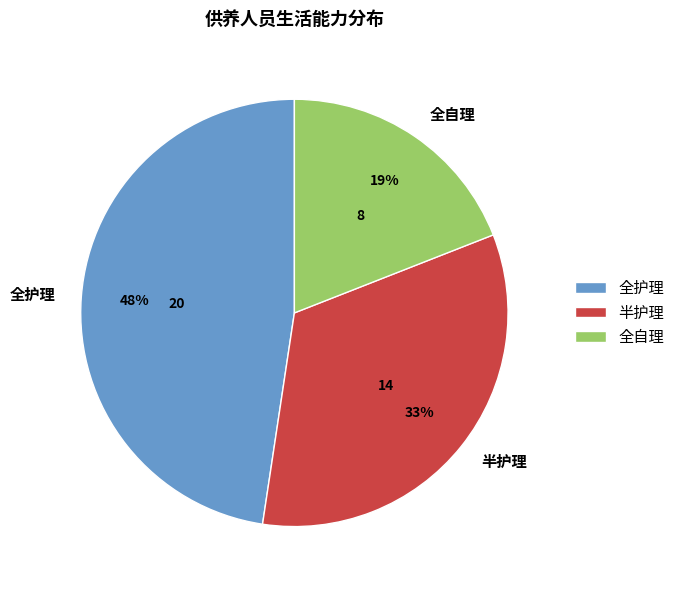

How many segments does this pie chart have?

3